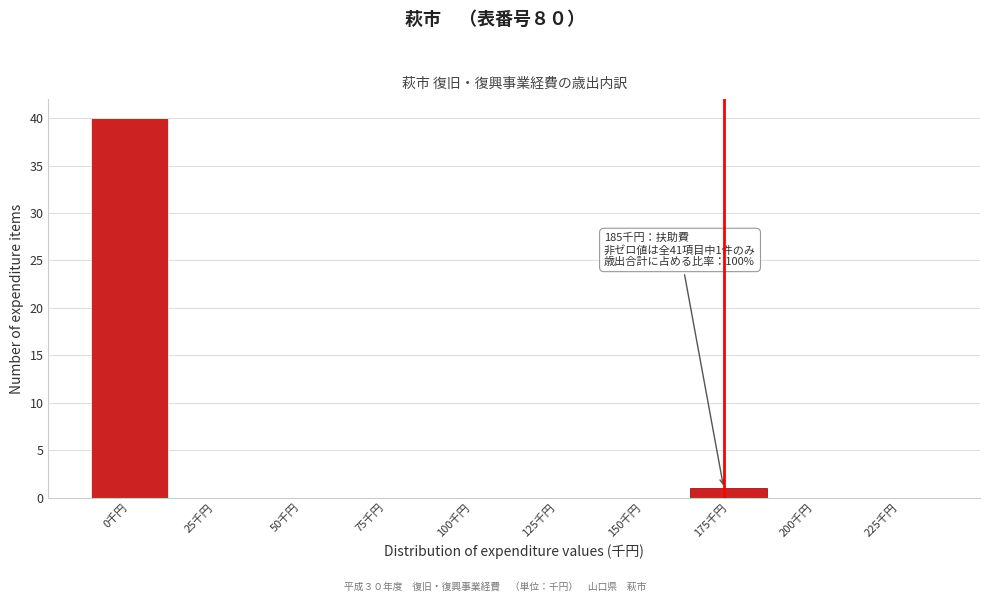

Reading left to right, what are all the values shown in this chart?

0千円=40	25千円=0	50千円=0	75千円=0	100千円=0	125千円=0	150千円=0	175千円=1	200千円=0	225千円=0